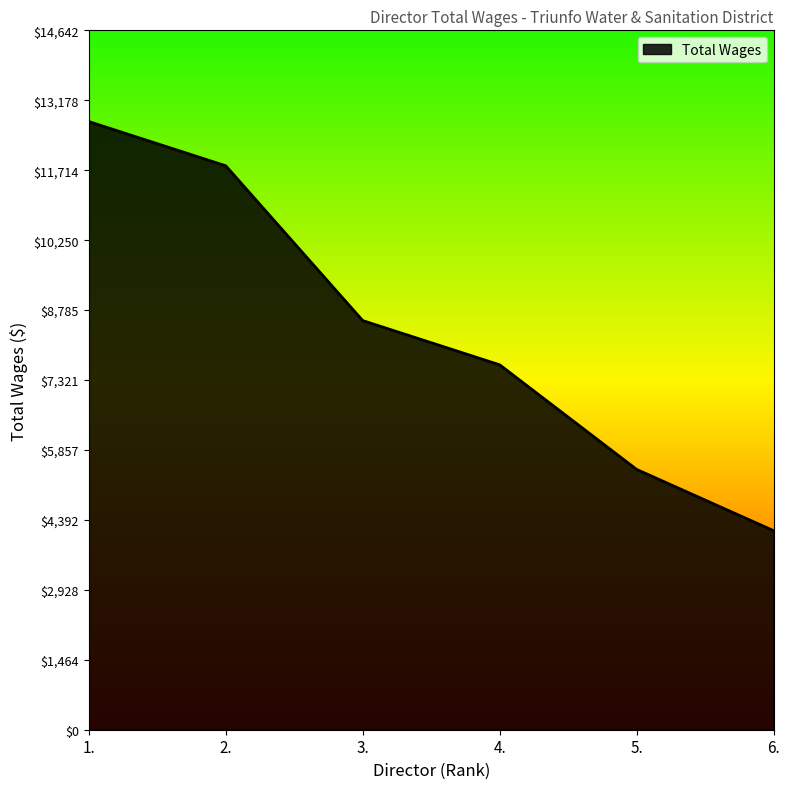

Rank the categories by value from lowest to highest.

6., 5., 4., 3., 2., 1.